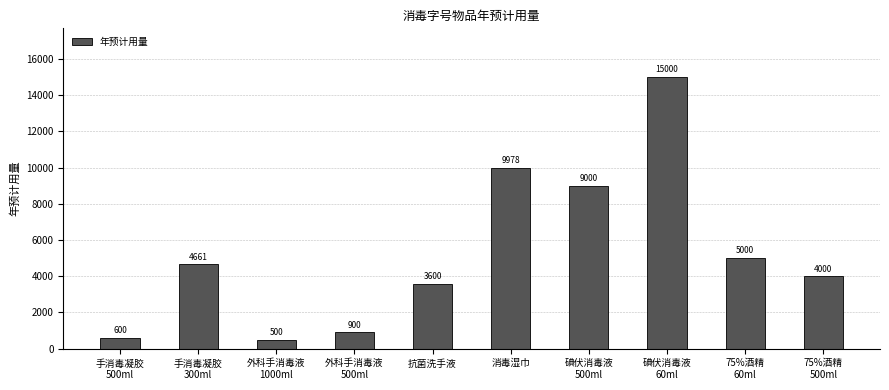

The chart shows a value of 6864 at 手消毒凝胶
300ml. True or false?

False